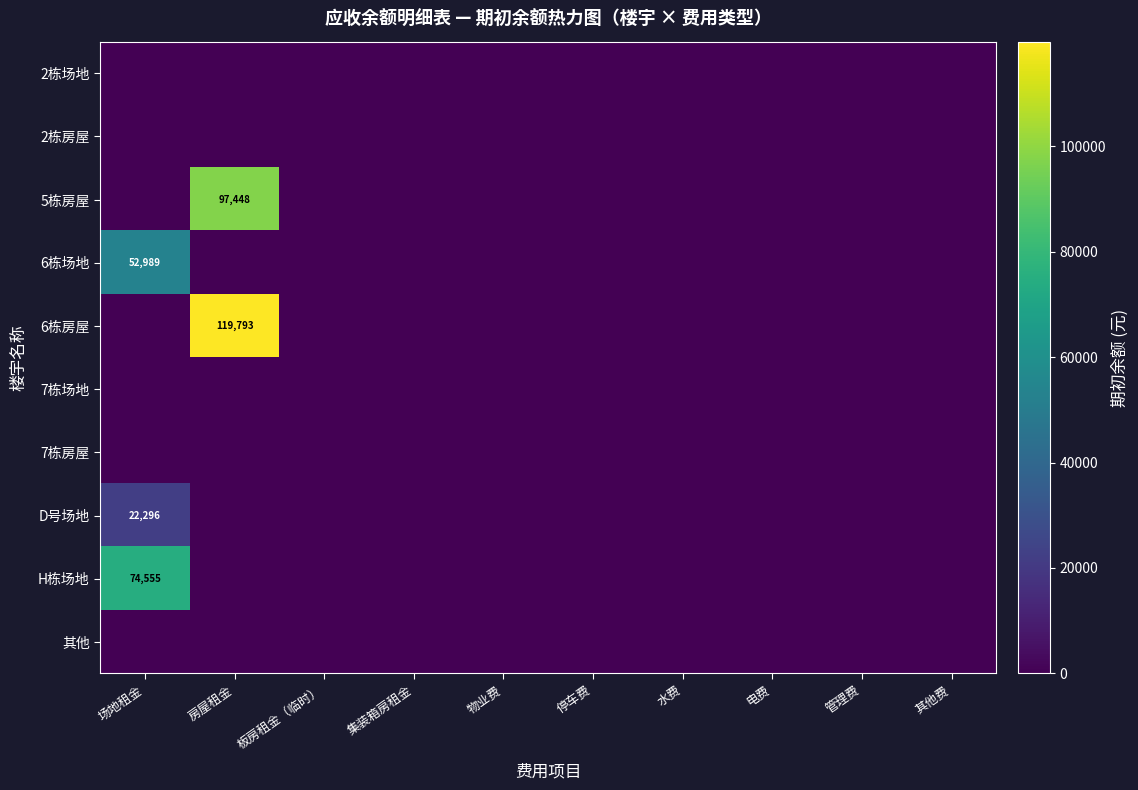

The 6栋房屋 series shows 58509 at 房屋租金. True or false?

False